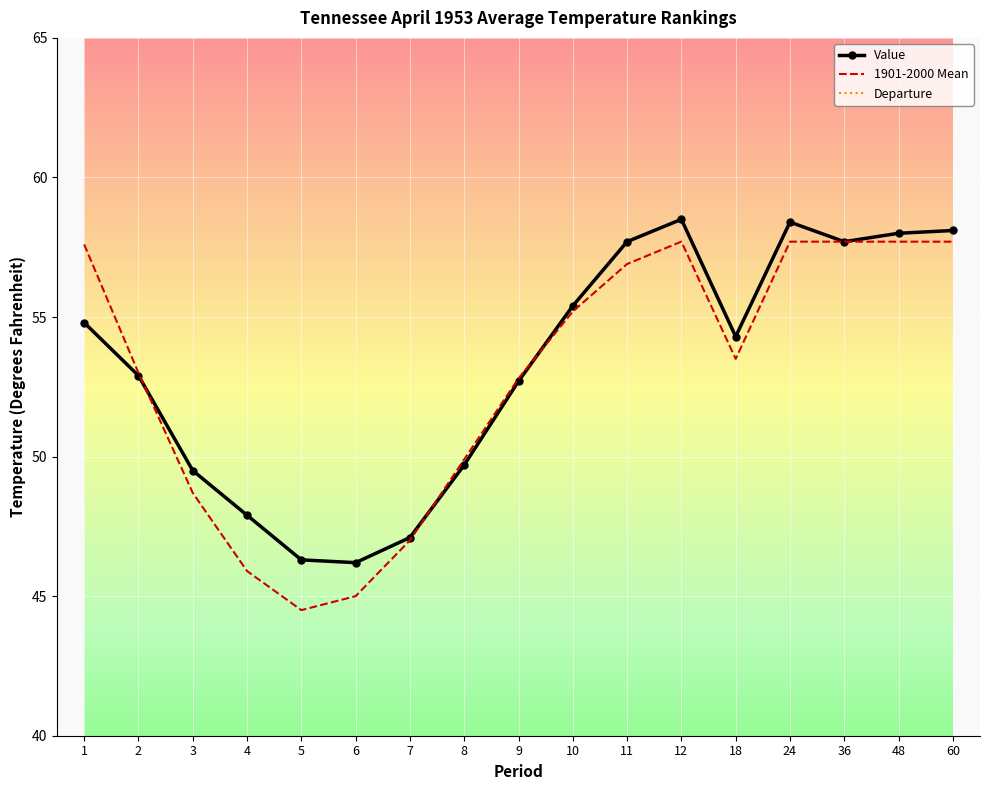

Which category has the highest value in the Value series?

12